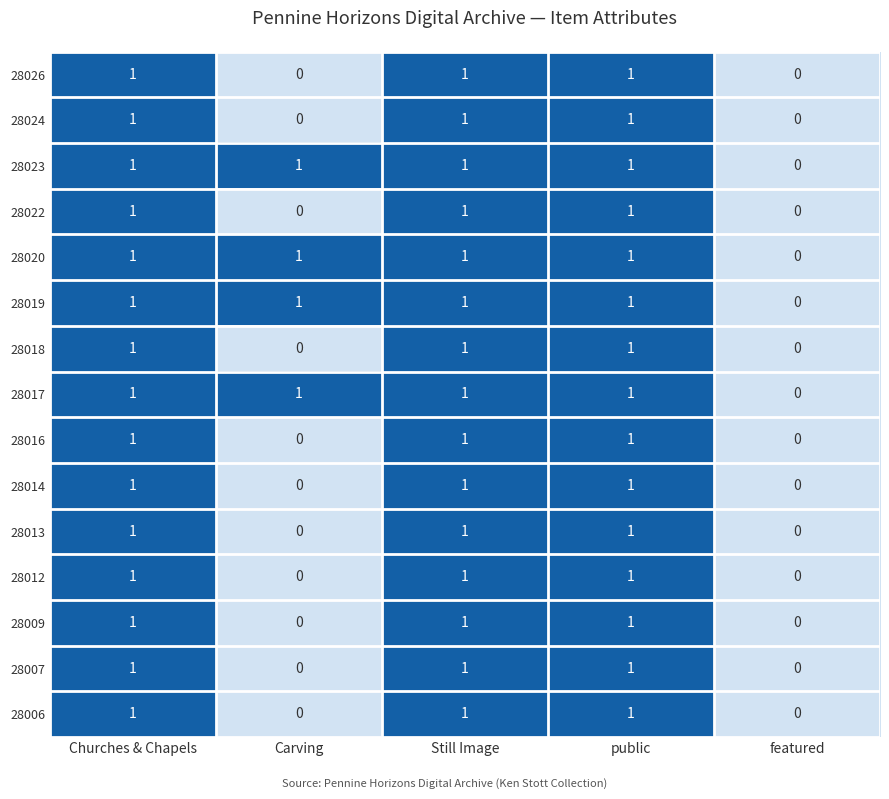

The value of 28019 at Carving is 0. True or false?

False